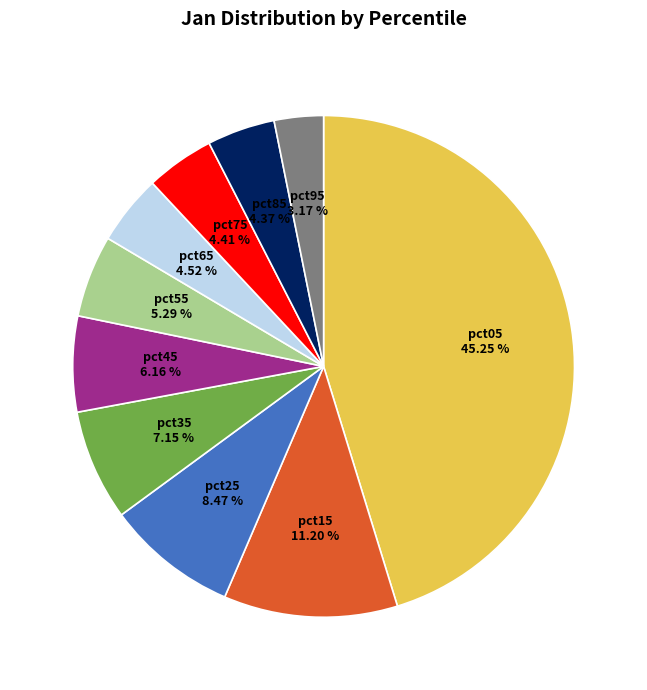

How many slices are in this pie chart?

10